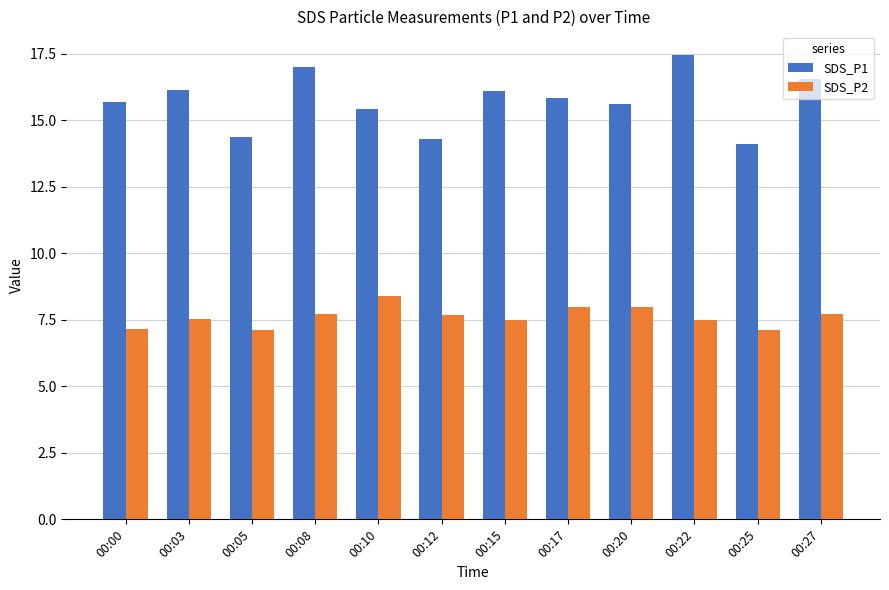

Rank the series by their average value, from highest to lowest.

SDS_P1, SDS_P2